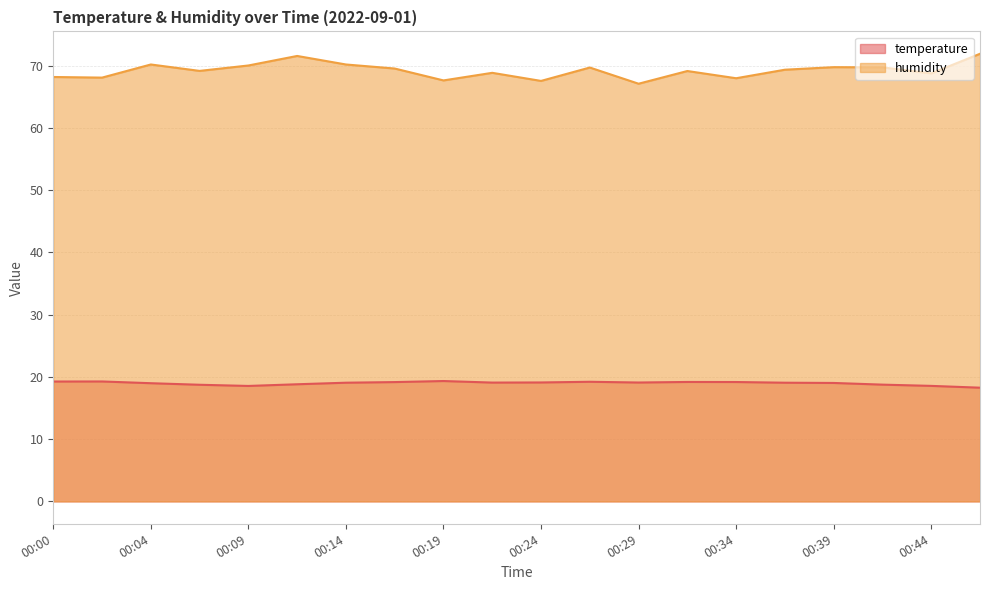

At 00:17, list the series in order from largest to smallest.

humidity, temperature